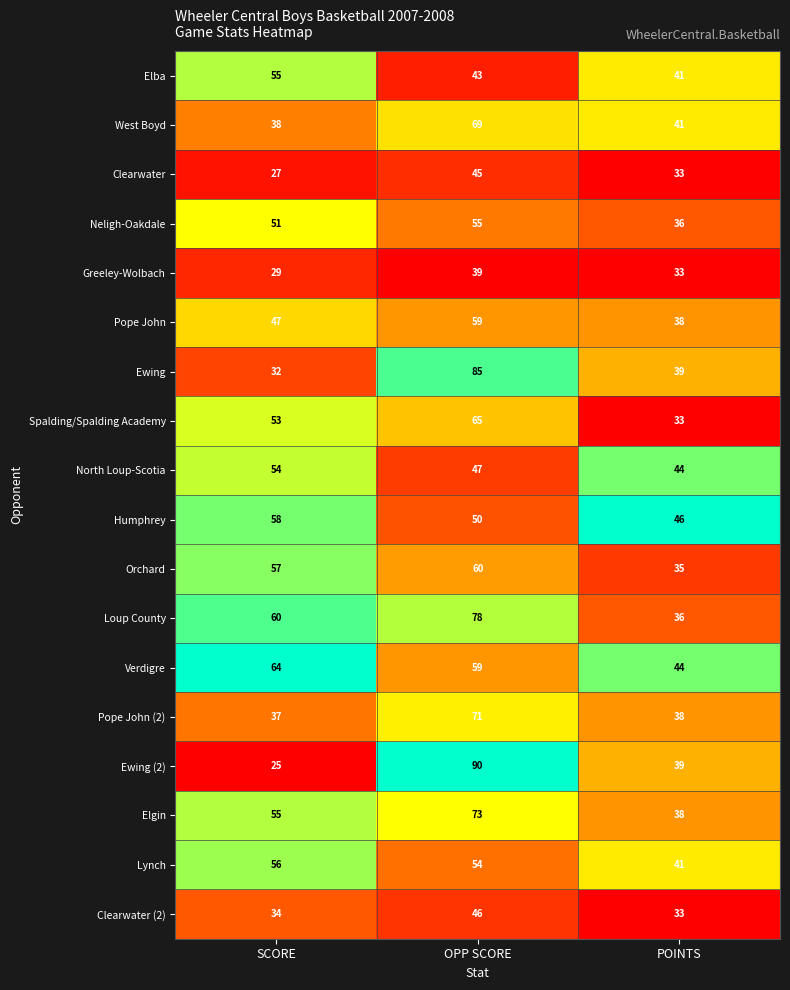

How many data points does each series have?

3